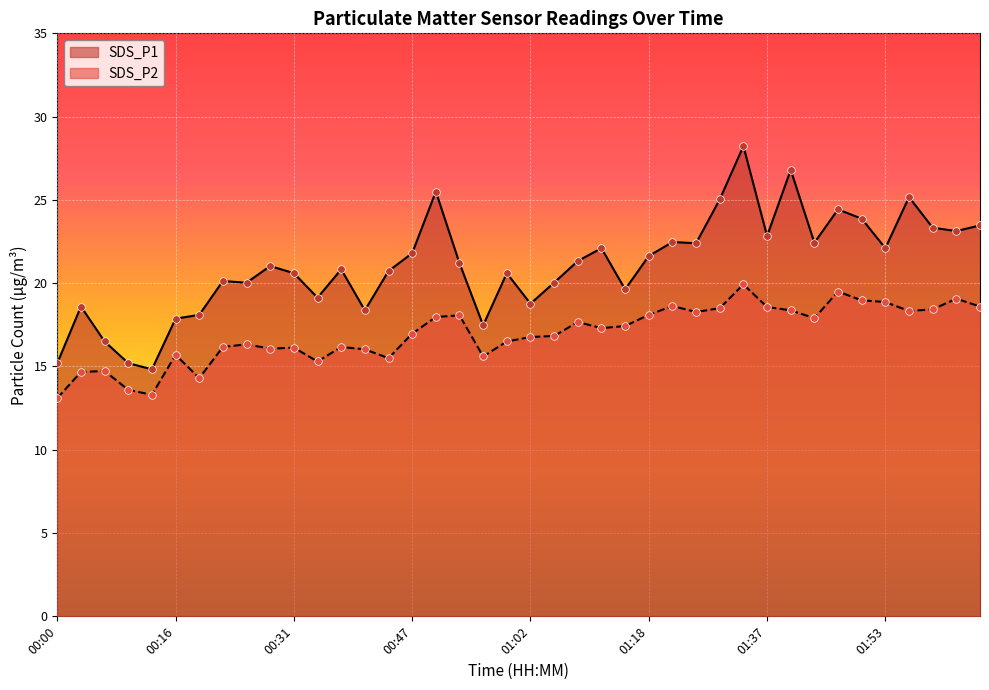

Which series has the largest total across all categories?

SDS_P1